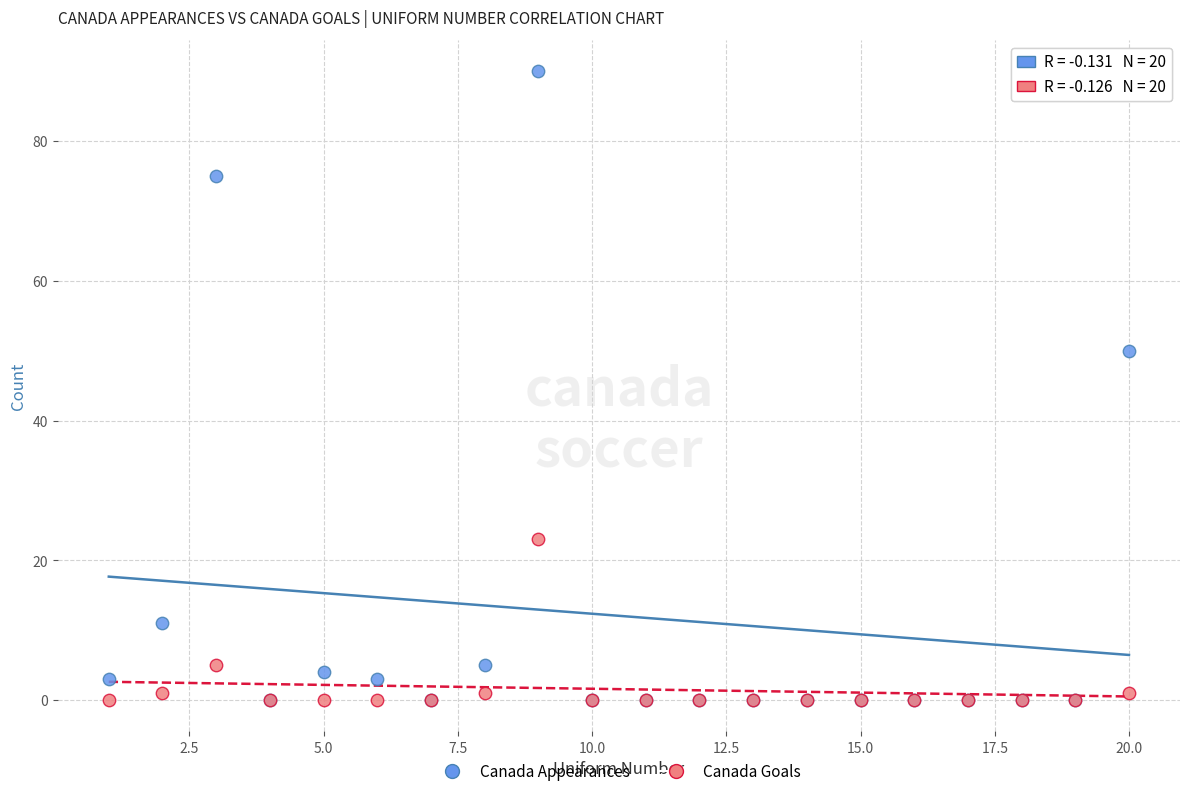

What are all the series names shown in the legend?

Canada Appearances, Canada Goals